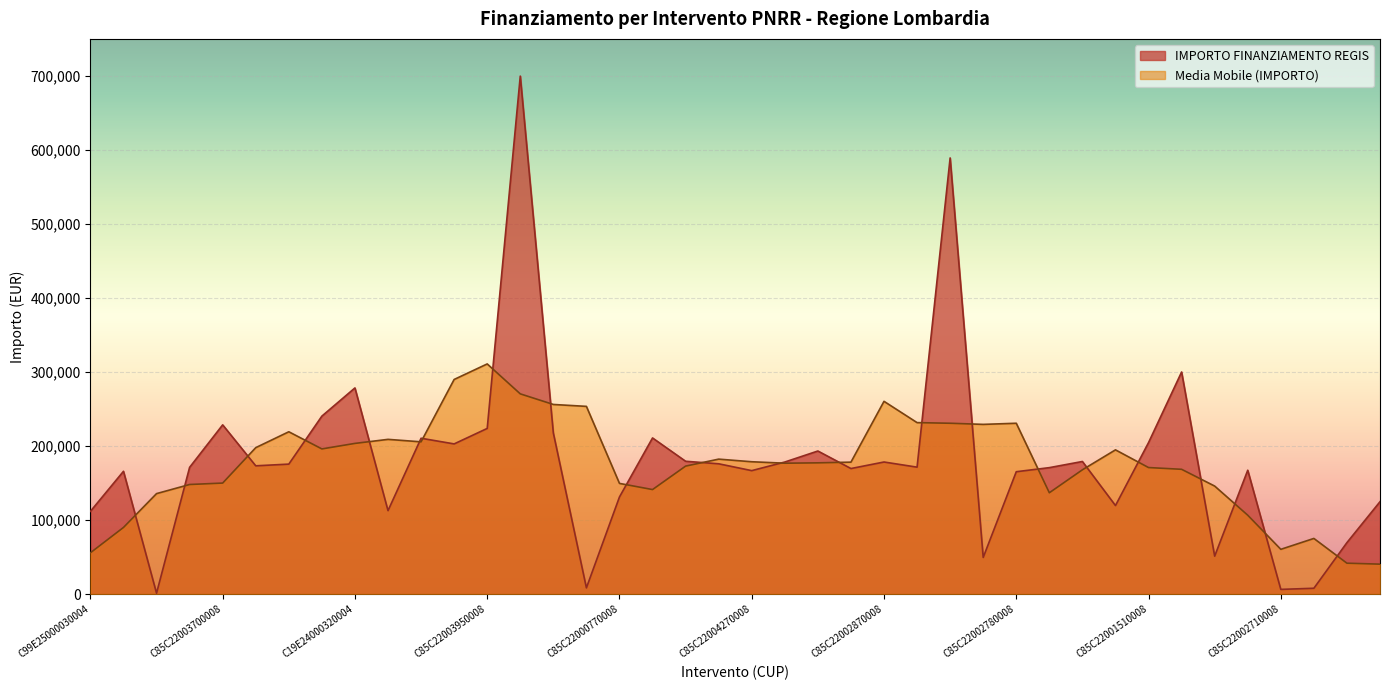

What is the sum of all values?

7182457.3